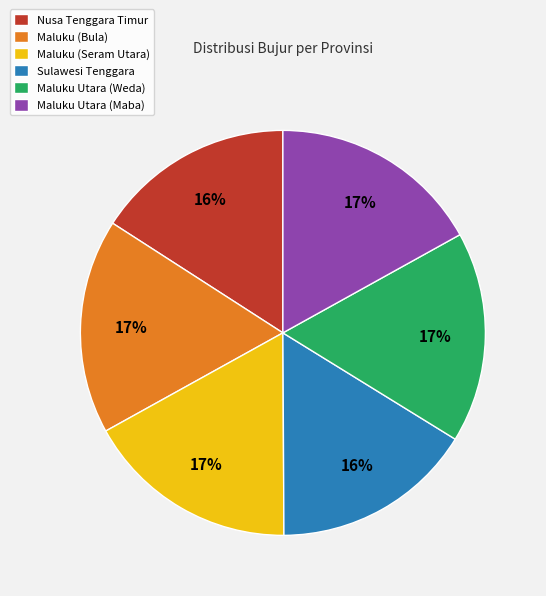

To the nearest percent, what is the difference between the largest and smallest slice percentages?

1%